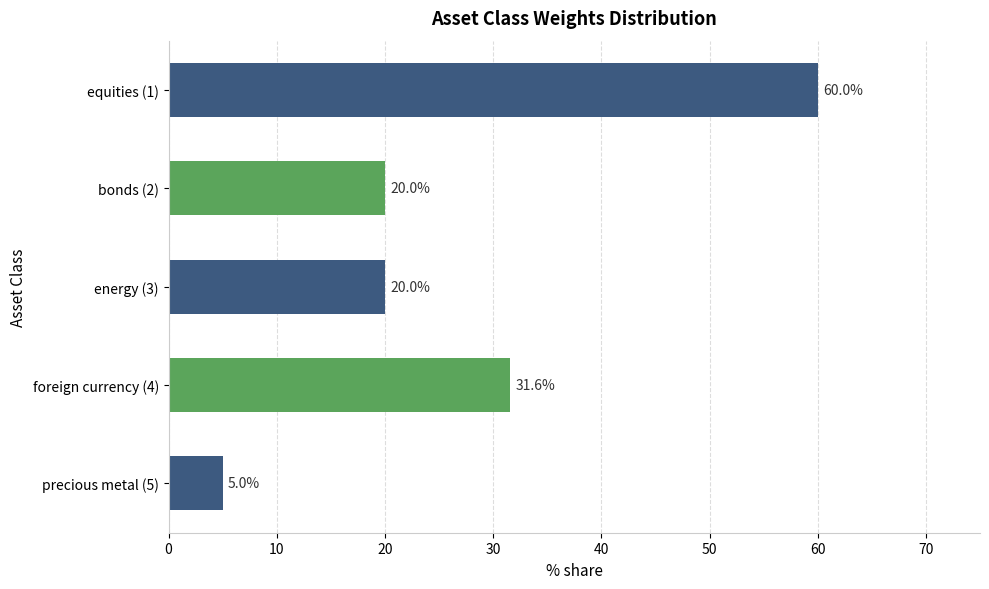

Does the chart contain any negative values?

No